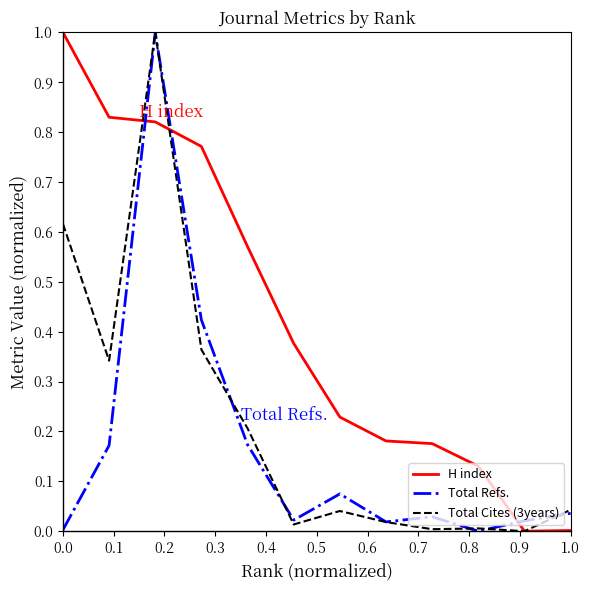

How many times do Total Refs. and H index cross each other?

3